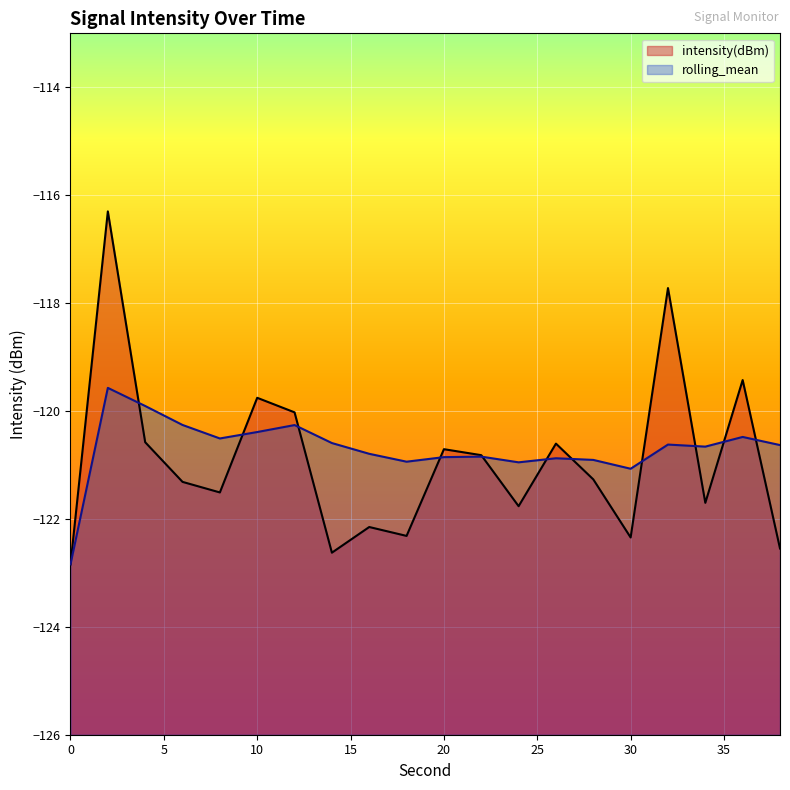

What is the sum of all intensity(dBm) values?

-2418.3